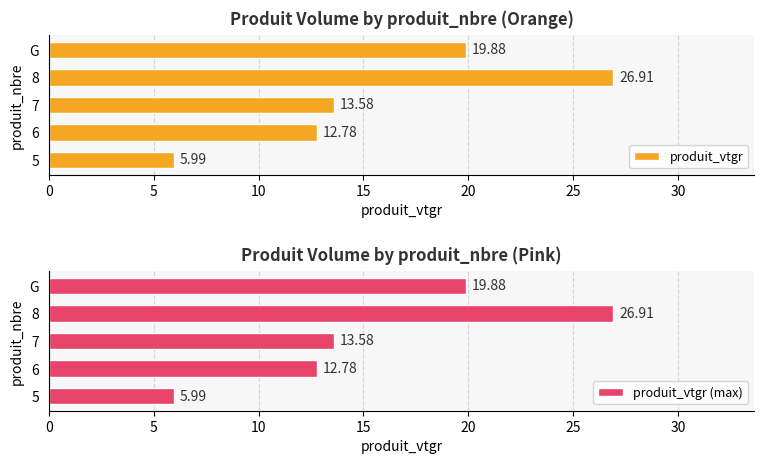

How many data points in produit_vtgr (max) are above 13?

3